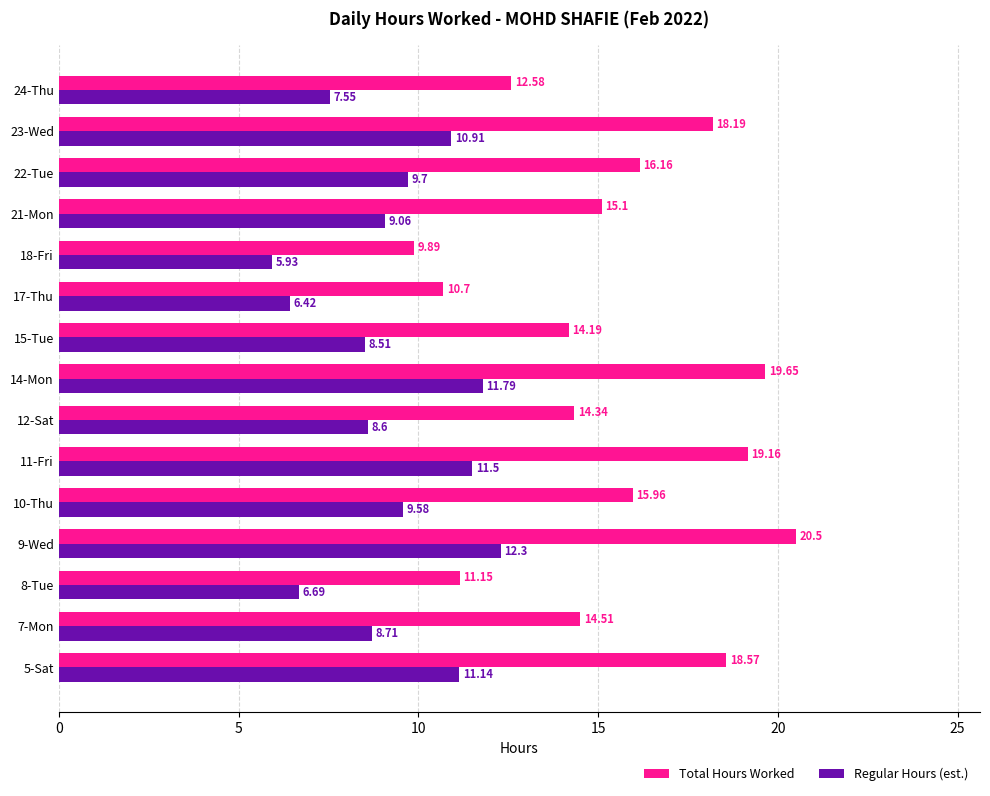

Which series changed the most between 9-Wed and 14-Mon?

Total Hours Worked